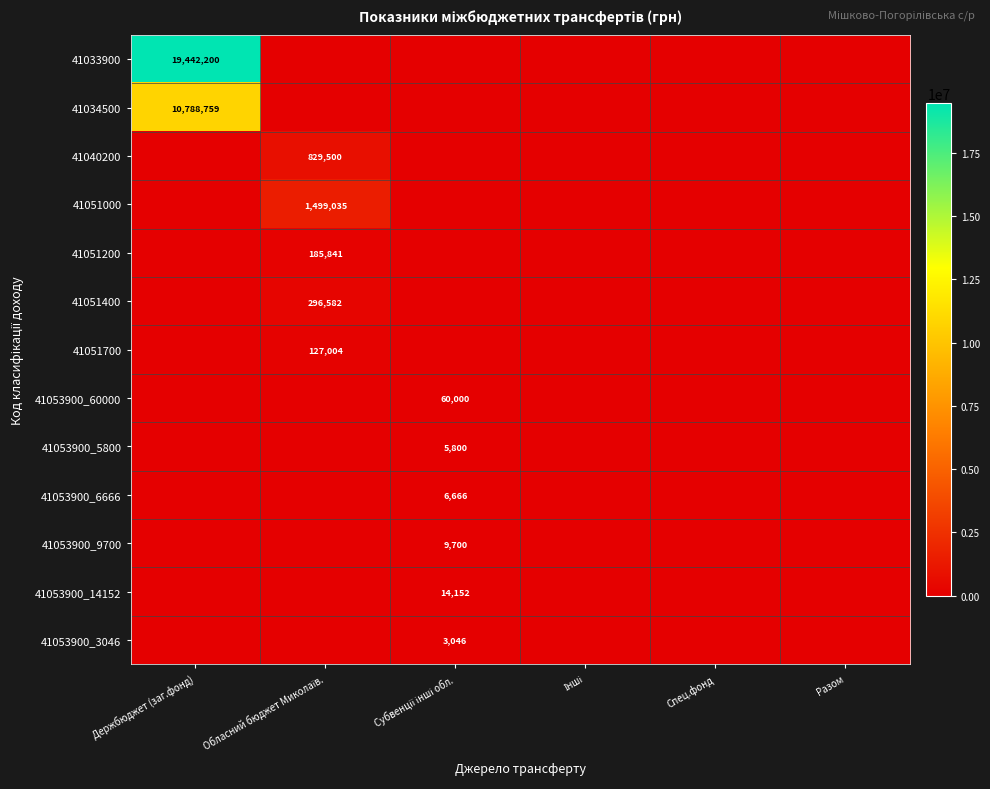

Rank the categories by 41053900_60000 value from highest to lowest.

Субвенції інші обл., Держбюджет (заг.фонд), Обласний бюджет Миколаїв., Інші, Спец.фонд, Разом